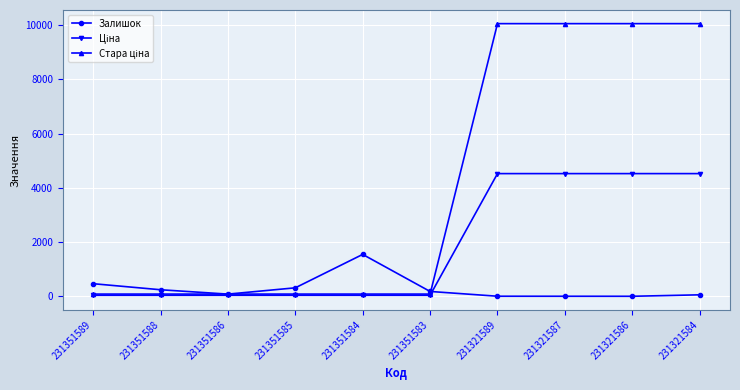

At which label is Залишок closest to 773?

231351589